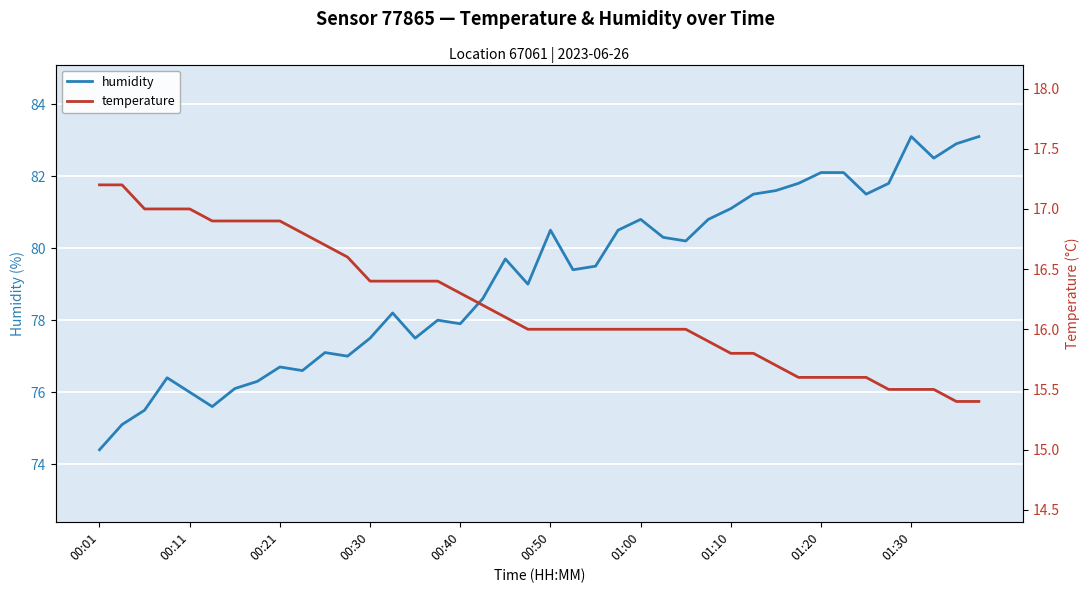

Which series changed the most between 11 and 25?

humidity